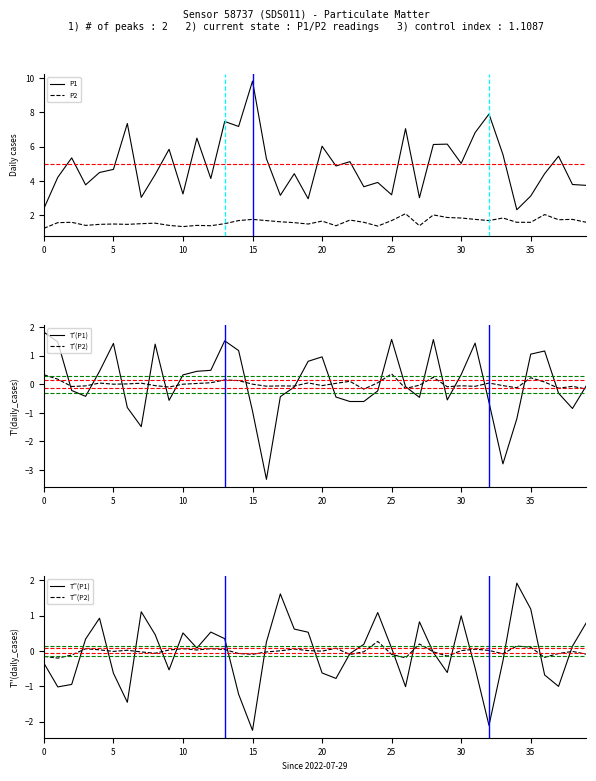

At which category does the chart reach its minimum across all series?

16